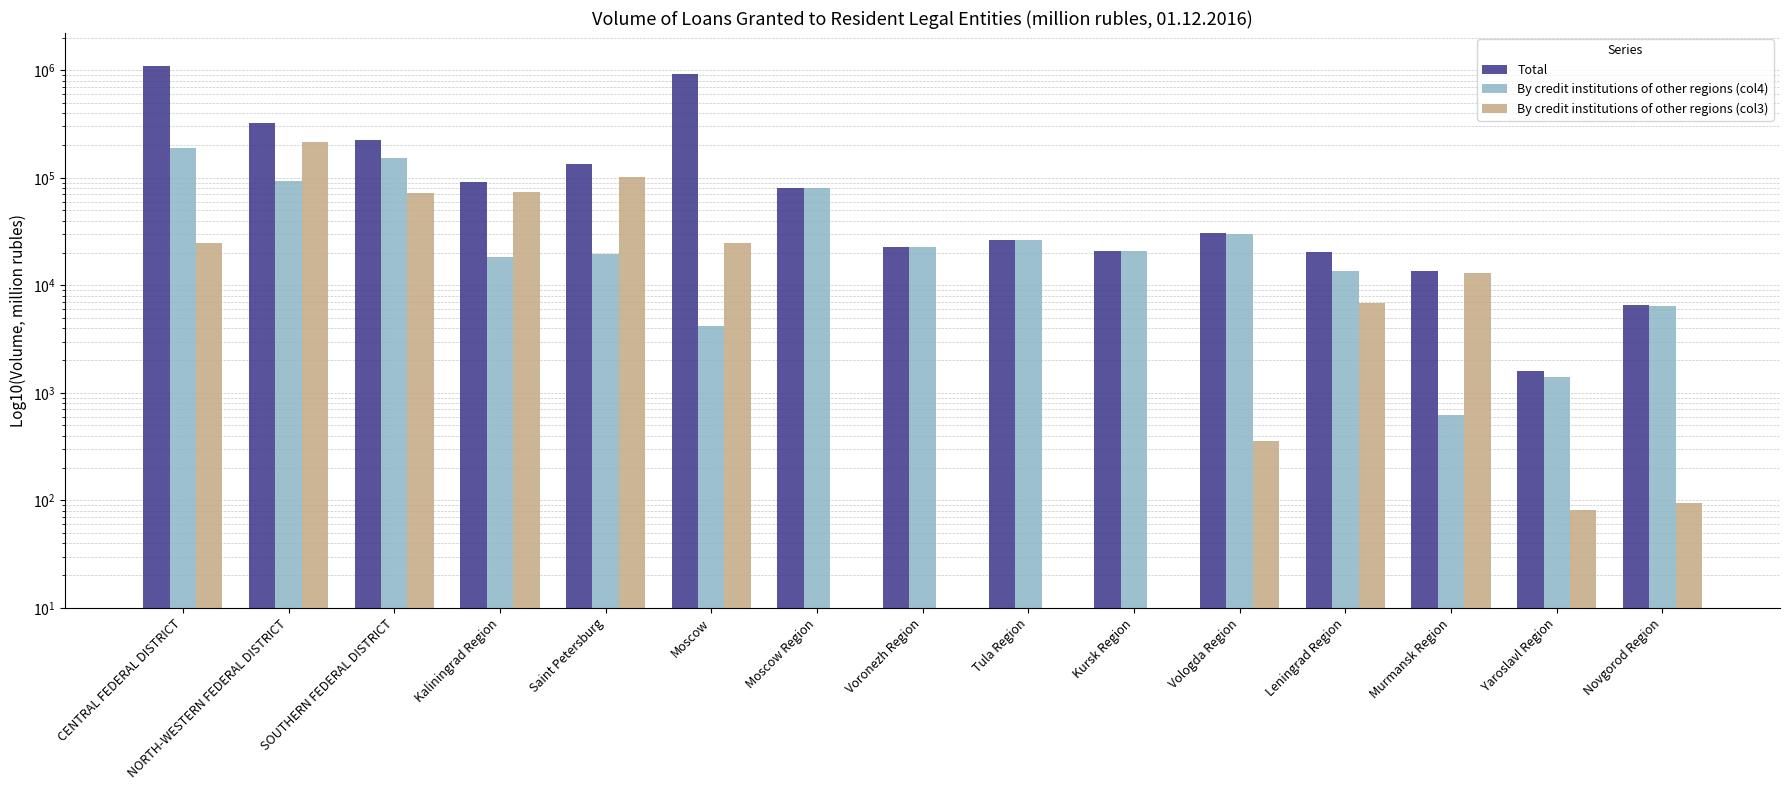

Is it true that By credit institutions of other regions (col4) equals 13614 at Leningrad Region?

True